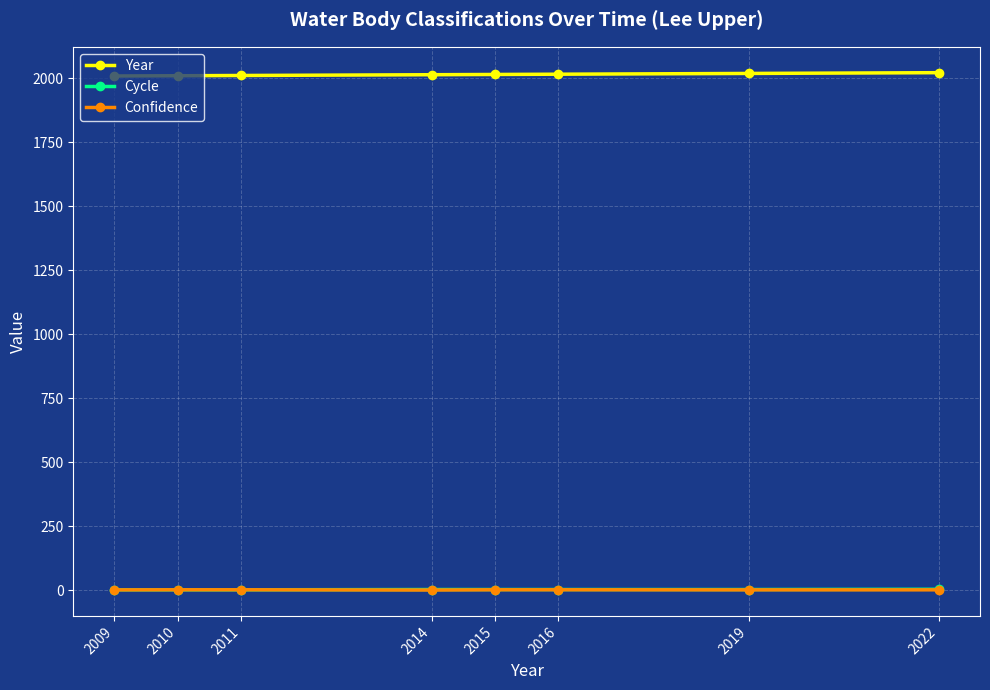

True or false: Year and Cycle intersect in this chart.

False